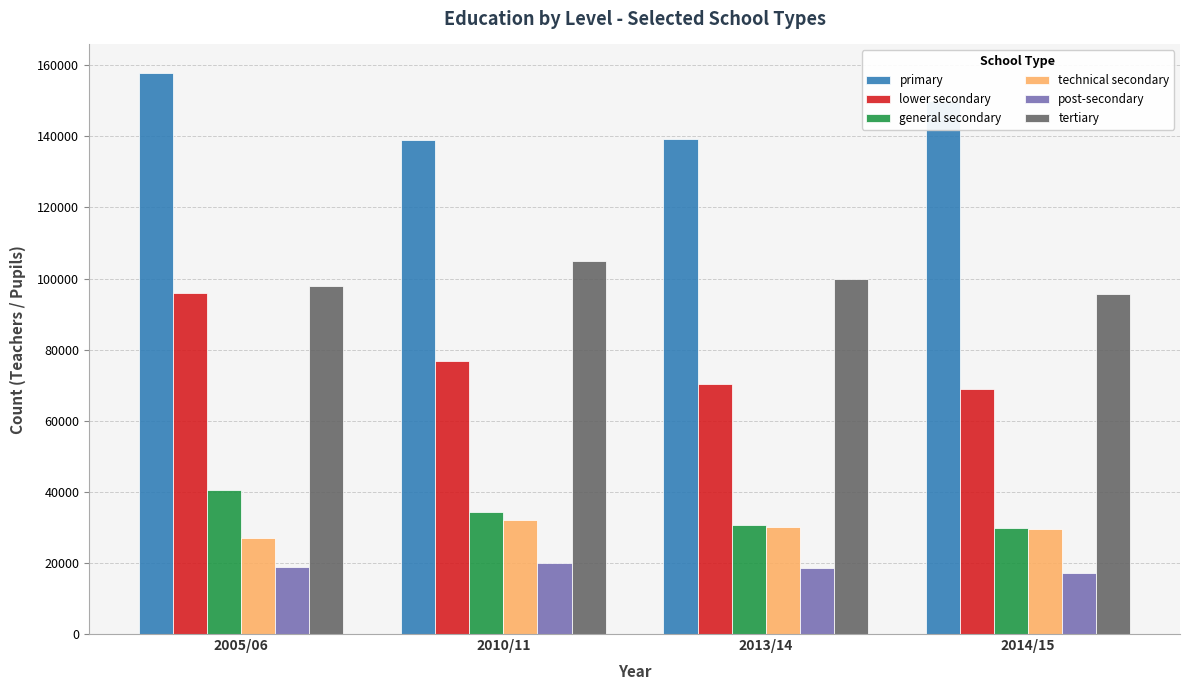

Rank the series by their maximum value, from highest to lowest.

primary, tertiary, lower secondary, general secondary, technical secondary, post-secondary